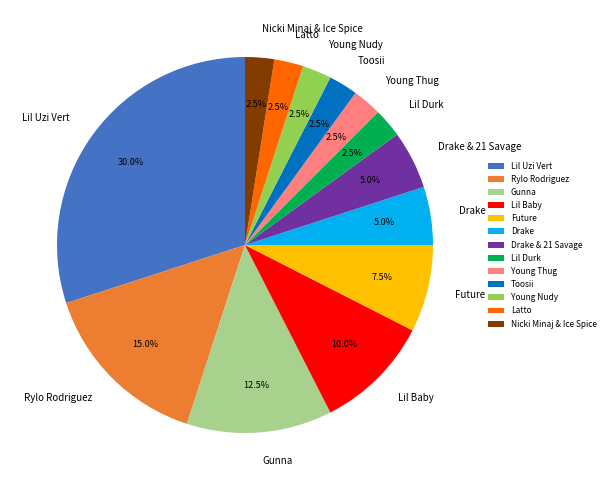

What is the largest slice in the pie chart?

Lil Uzi Vert